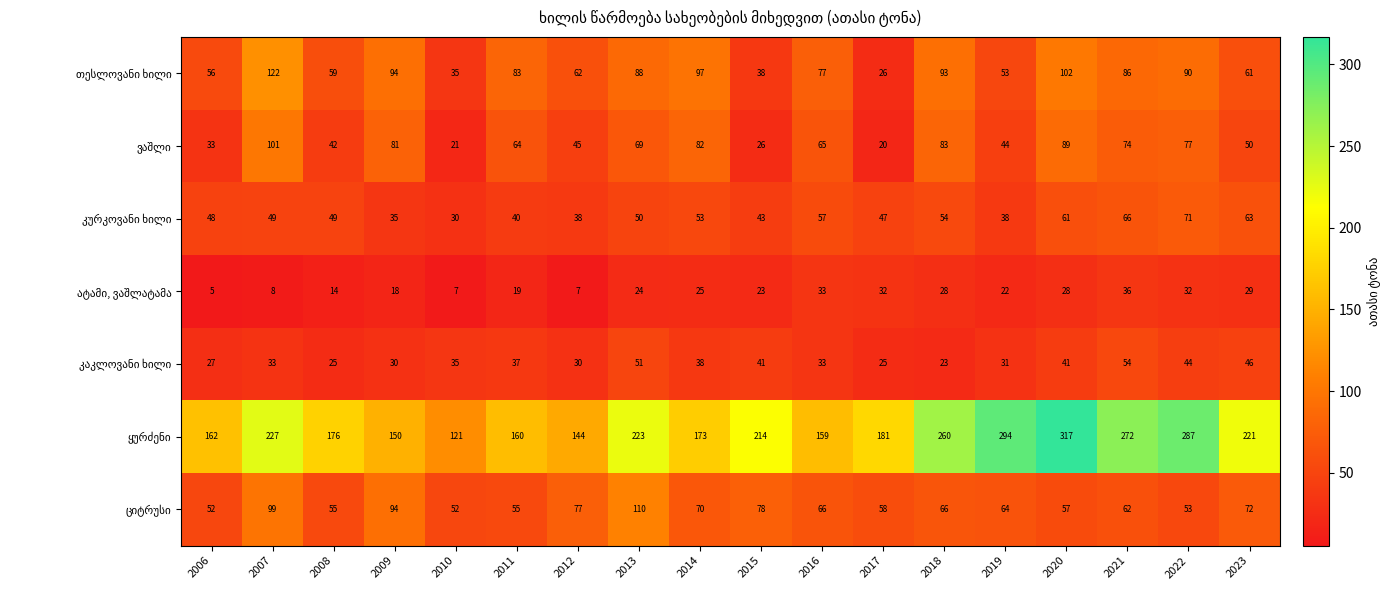

What is the spread (max minus min) of values at 2021?

236